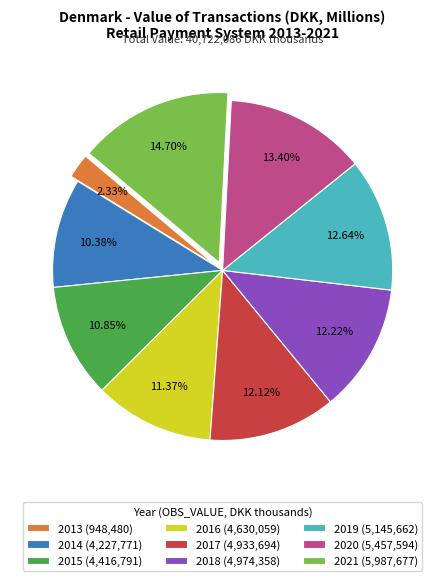

Which category has the smallest portion of the pie?

2013